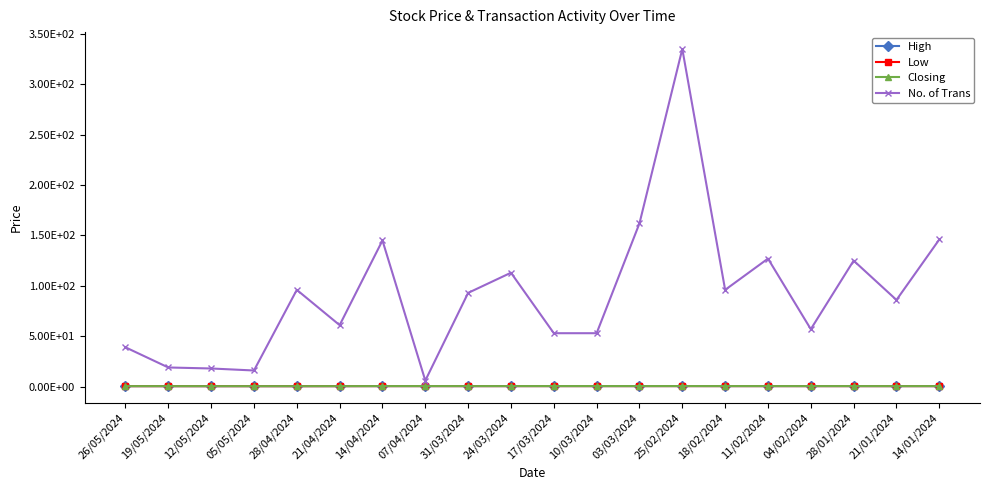

True or false: High and No. of Trans cross at least once.

False